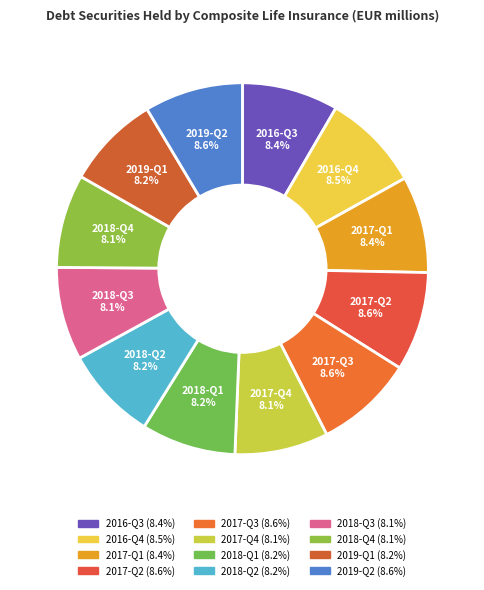

How much of the chart is everything except 2017-Q4?

91.9%